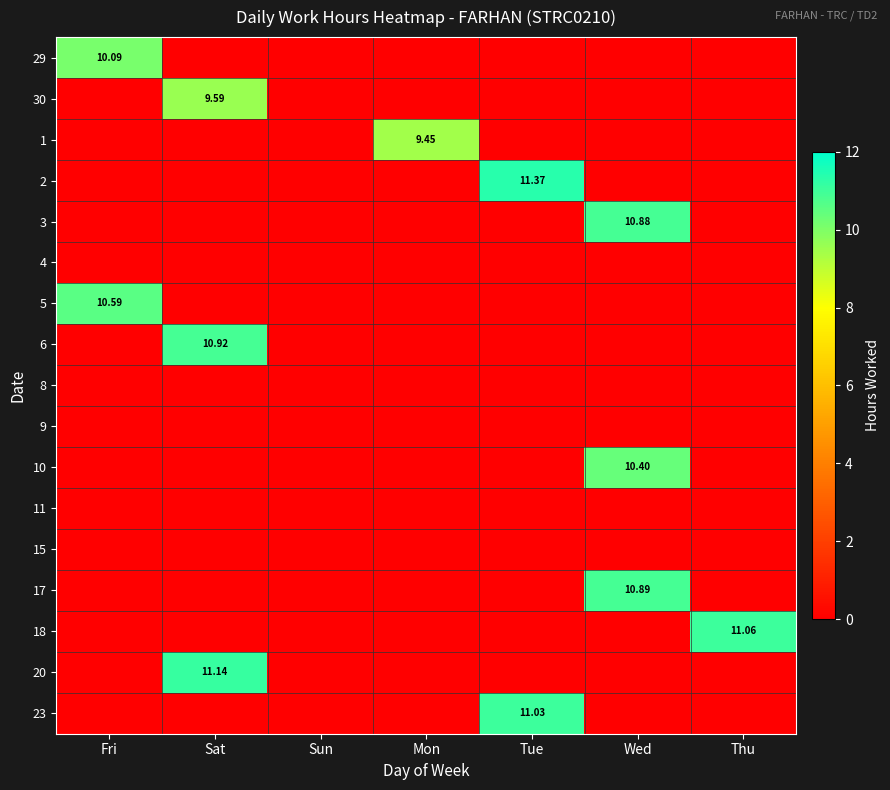

At which label does 6 reach its minimum?

Fri